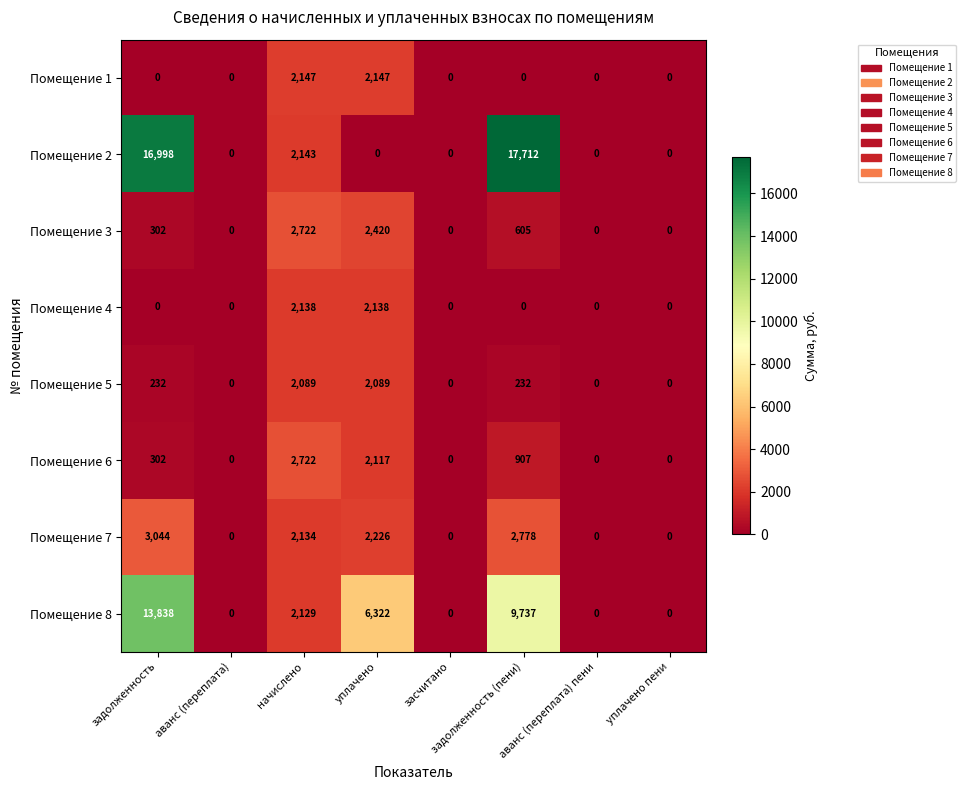

Is it true that Помещение 4 equals 1246 at начислено?

False